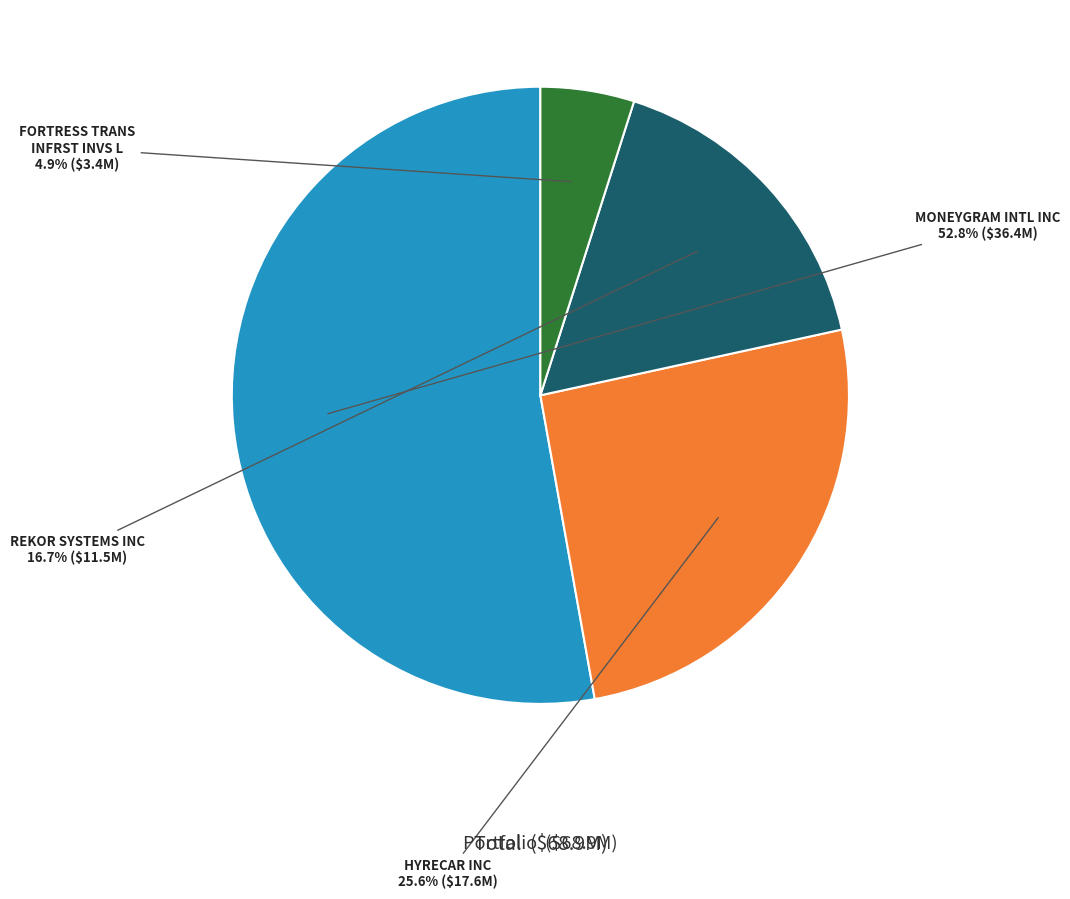

Does FORTRESS TRANS INFRST INVS L represent more than half of the total?

No